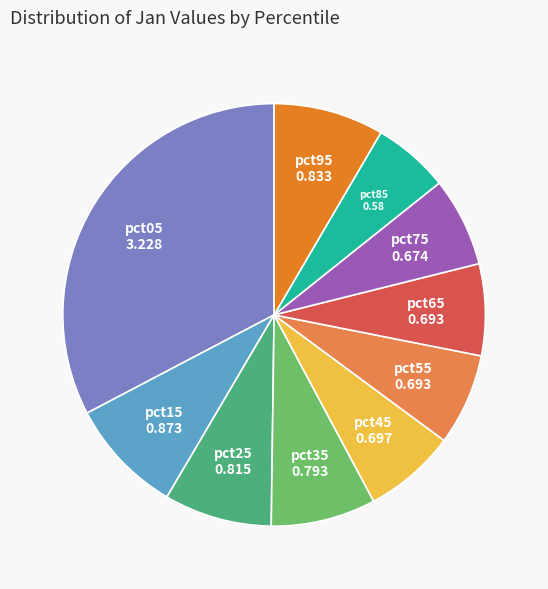

Is there a majority slice in this chart?

No